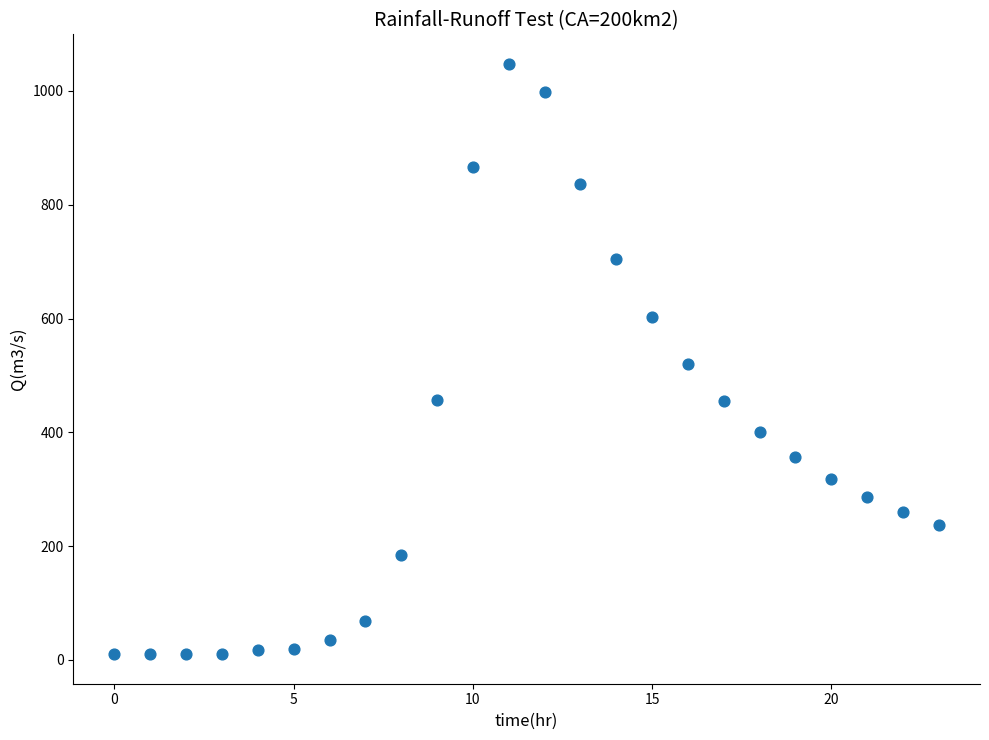

What is the range of Y values (max minus min)?

1037.6